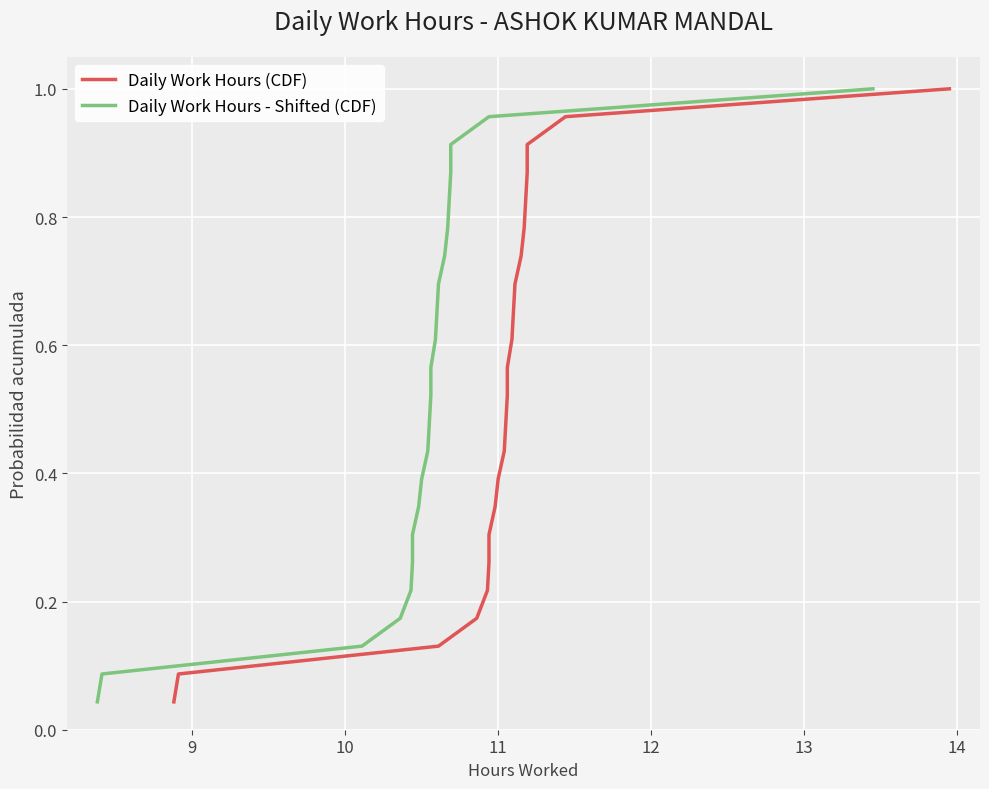

True or false: Daily Work Hours (CDF) and Daily Work Hours - Shifted (CDF) intersect in this chart.

False